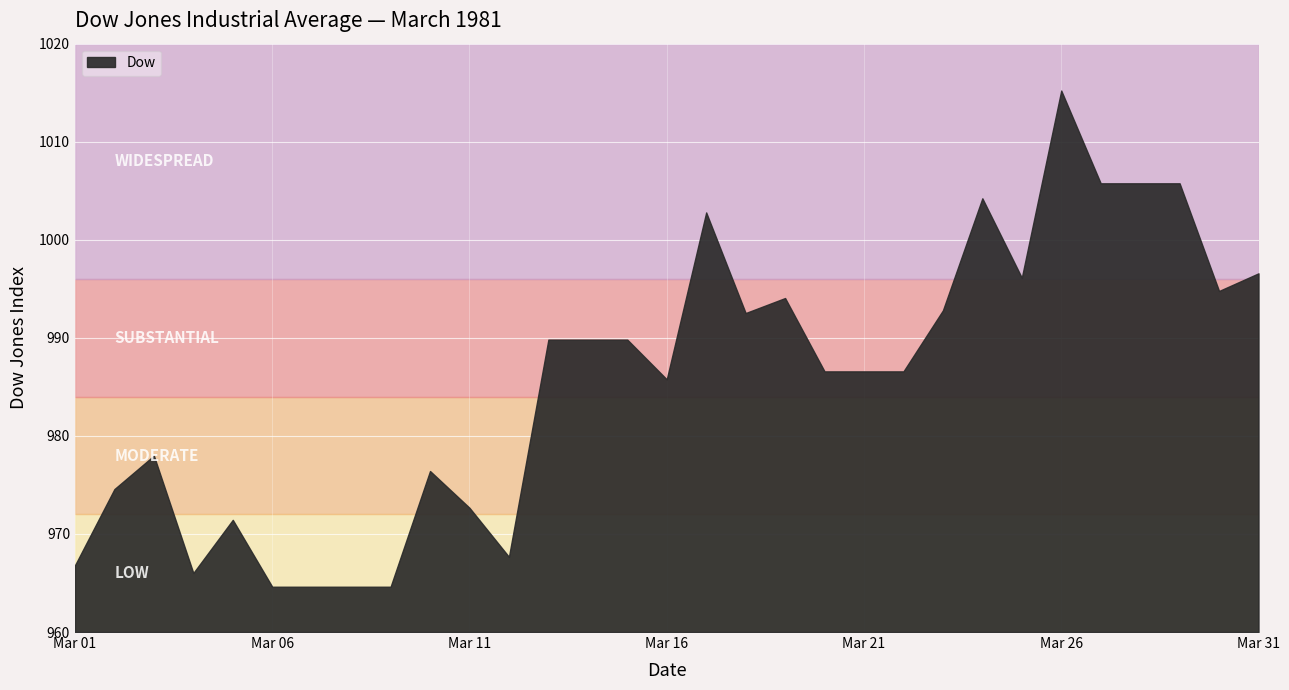

True or false: the data shows 989.8 at 1981-03-15.

True